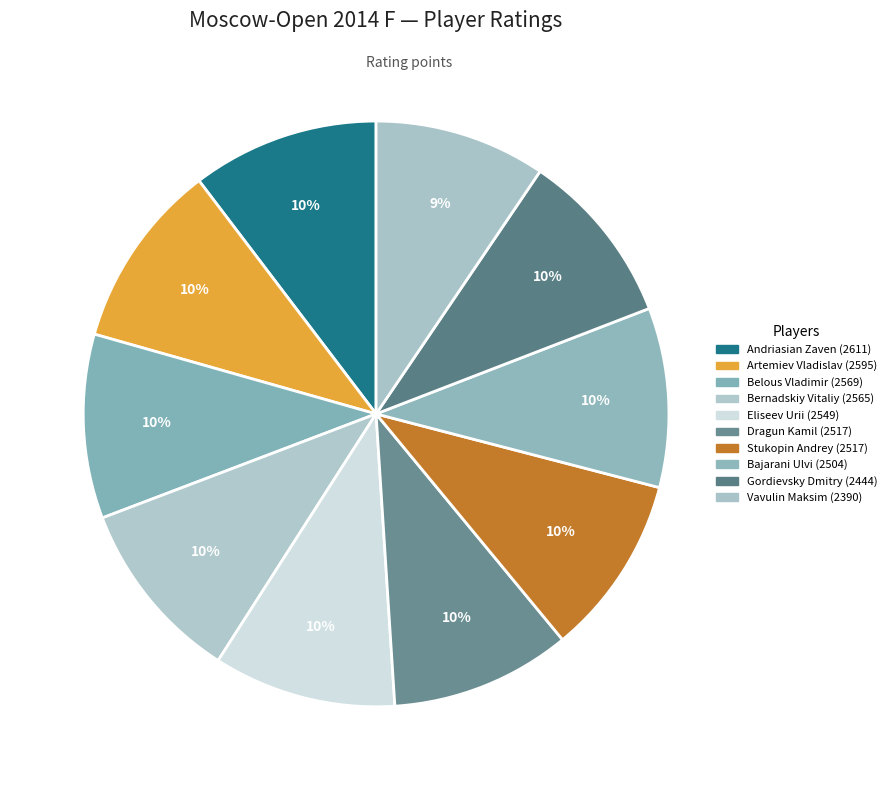

The Bernadskiy Vitaliy slice represents 10% of the pie. True or false?

True